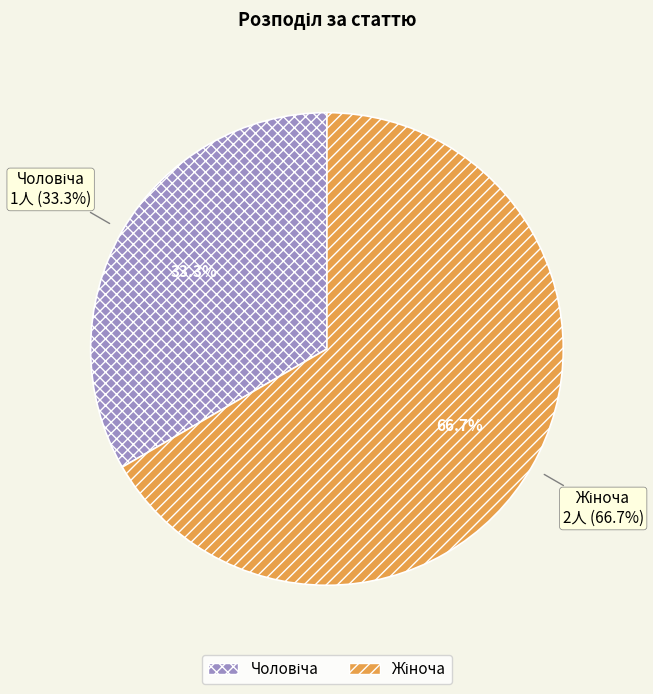

Count the number of slices in the pie.

2